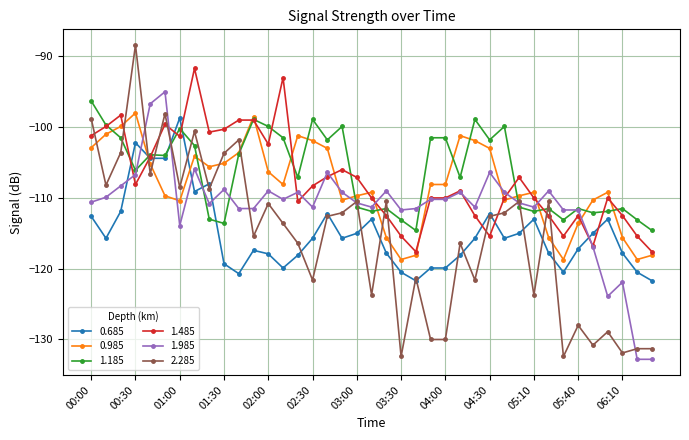

What is the minimum value for 0.985?

-118.7